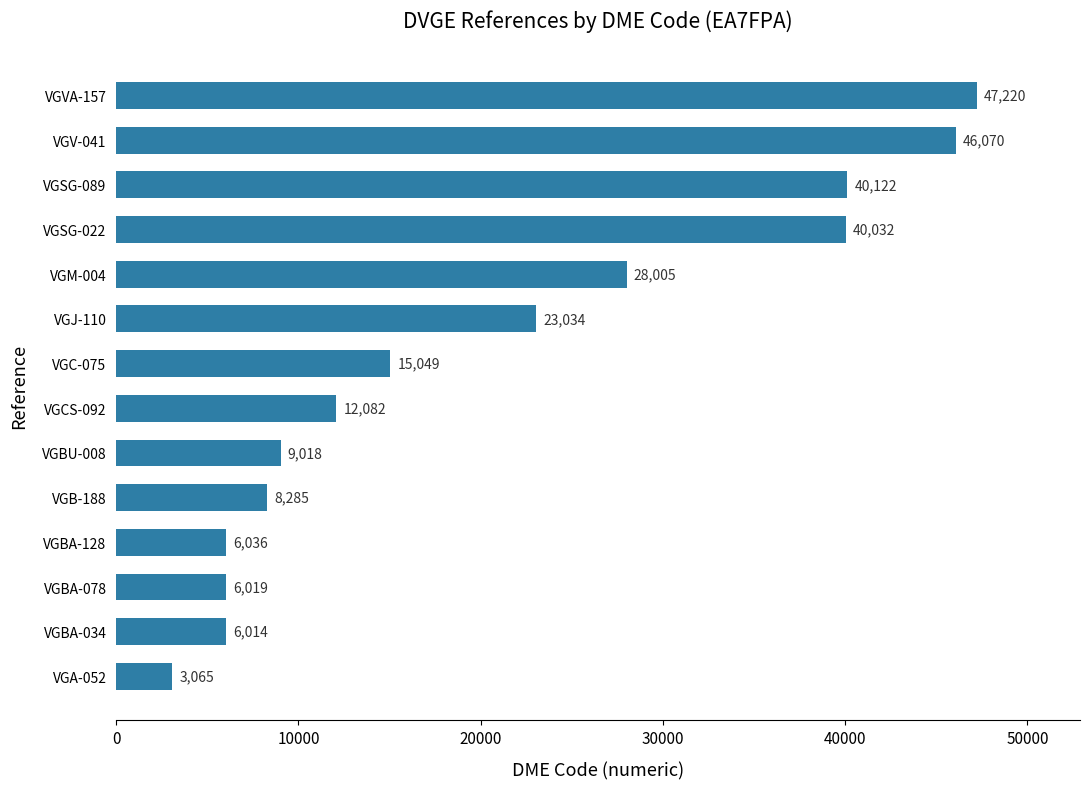

Rank the categories by value from lowest to highest.

VGA-052, VGBA-034, VGBA-078, VGBA-128, VGB-188, VGBU-008, VGCS-092, VGC-075, VGJ-110, VGM-004, VGSG-022, VGSG-089, VGV-041, VGVA-157